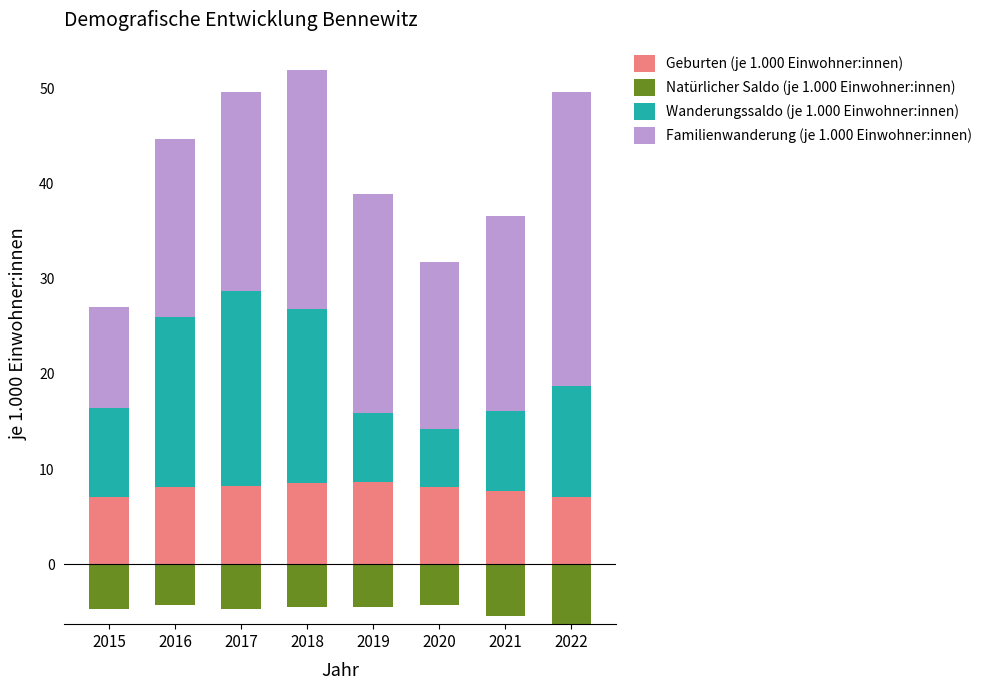

How many bars are there in each group?

4